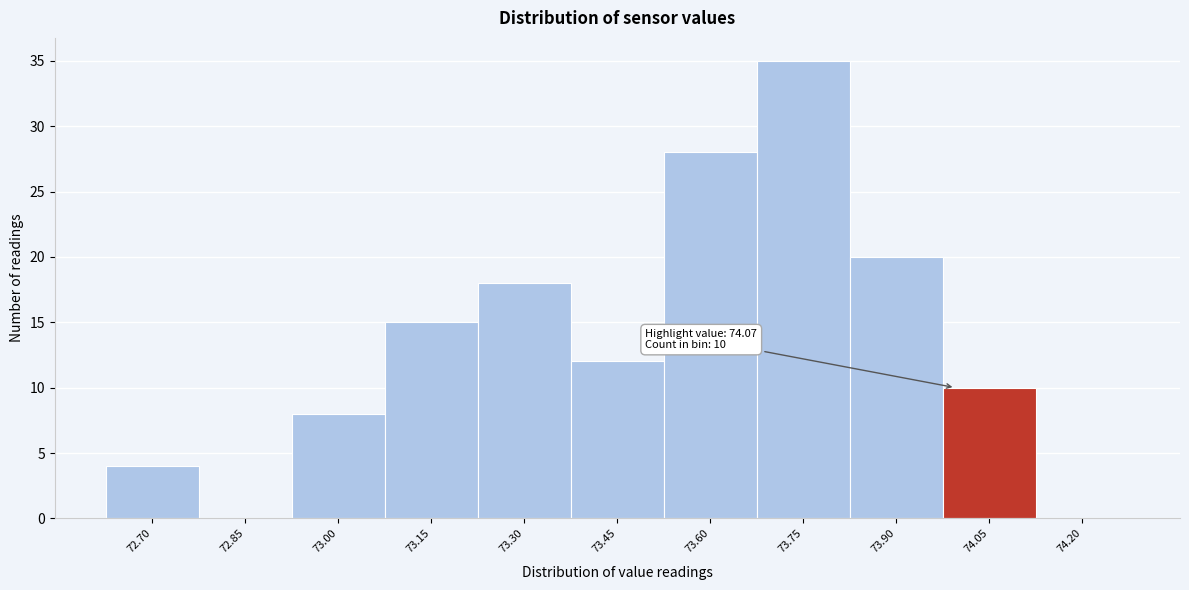

Reading left to right, list all the values displayed in this chart.

72.70=4	72.85=0	73.00=8	73.15=15	73.30=18	73.45=12	73.60=28	73.75=35	73.90=20	74.05=10	74.20=0